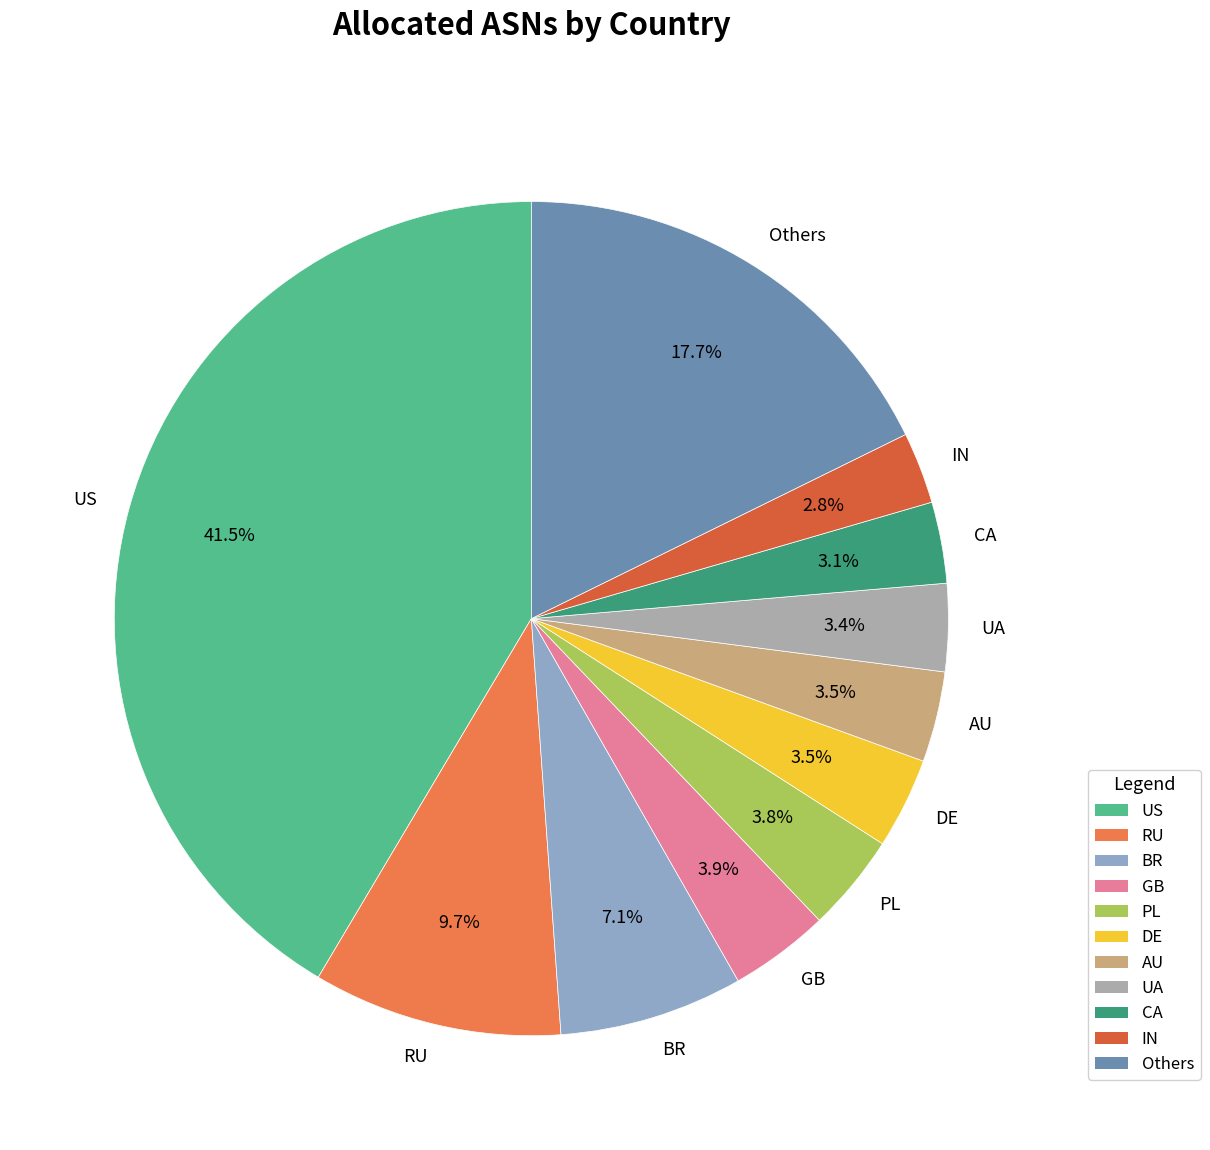

Does IN account for over 50% of the chart?

No